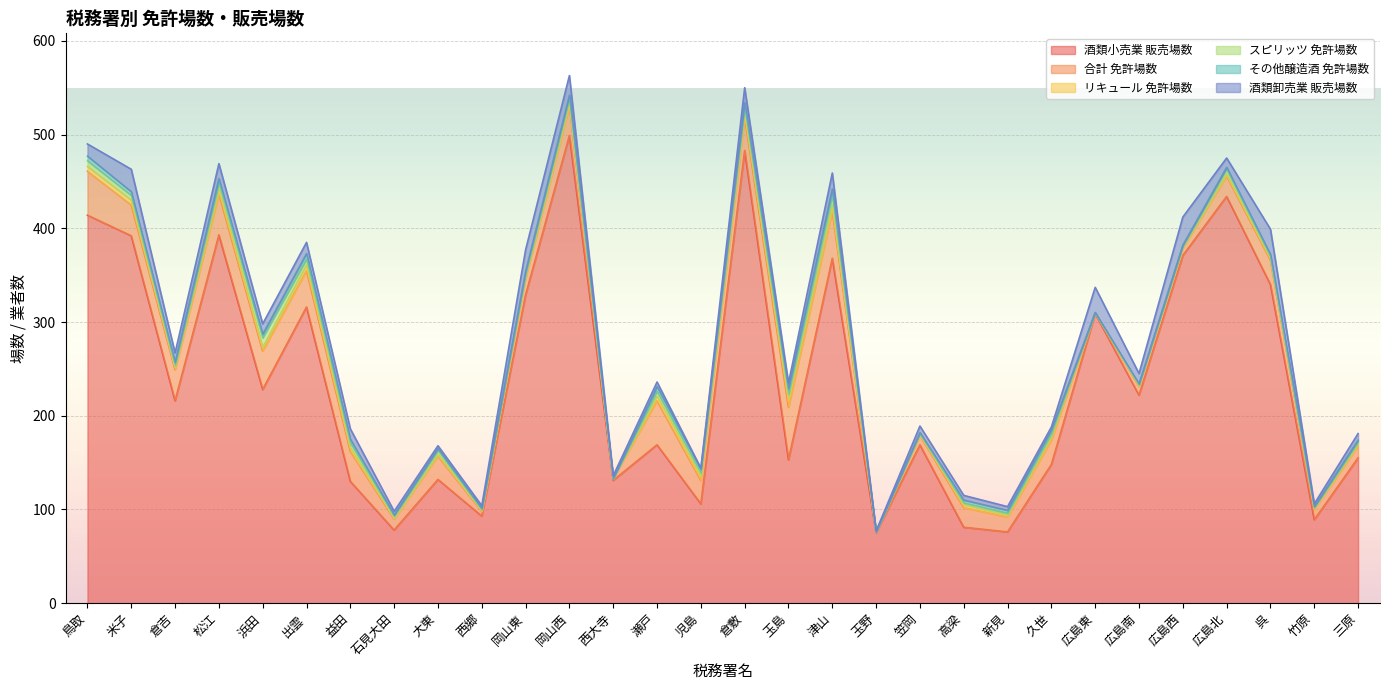

What is the difference between the 酒類小売業 販売場数 values at 笠岡 and 出雲?

147